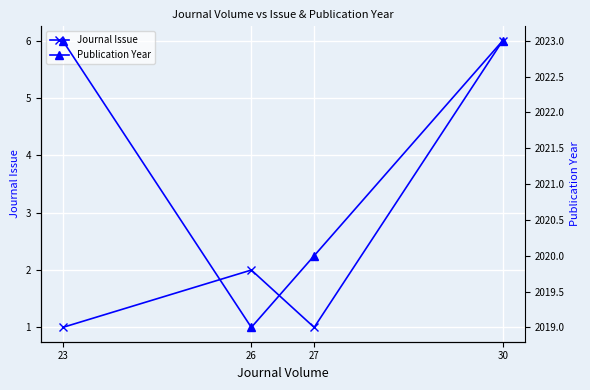

What is the sum of all Journal Issue values?

10